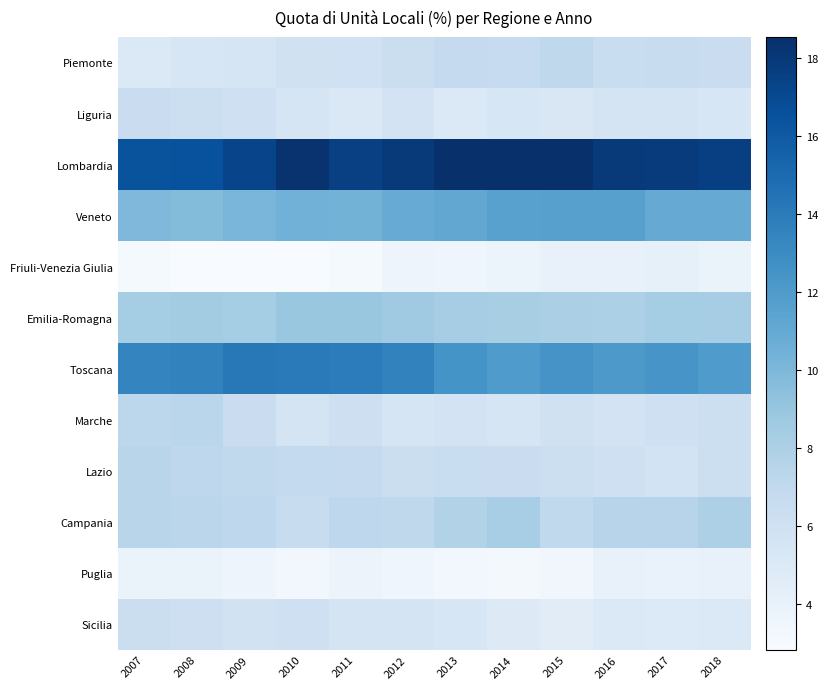

How many data points does each series have?

12